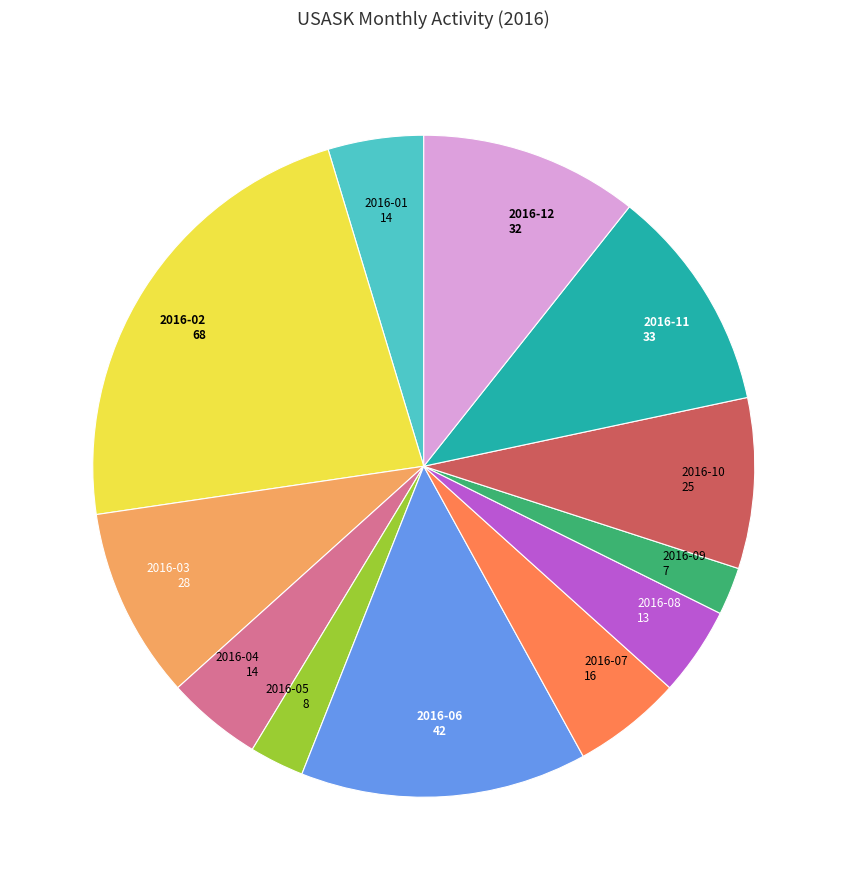

Is 2016-12 the majority of the pie?

No